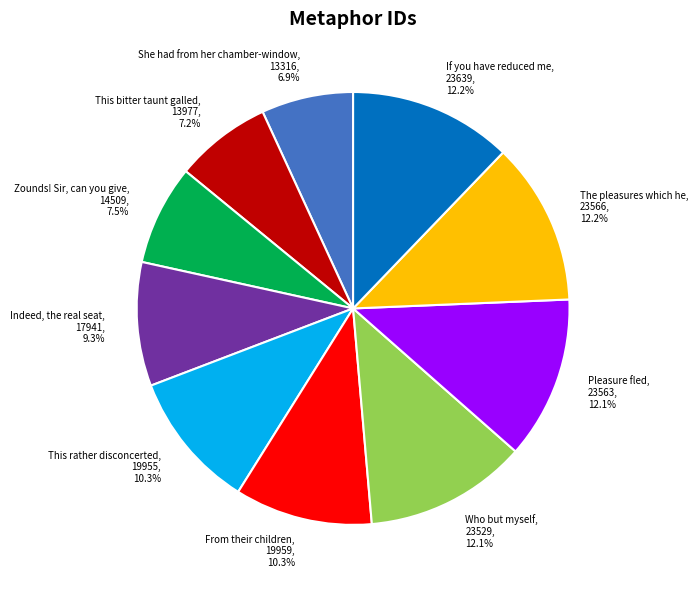

Between Zounds! Sir, can you give and Indeed, the real seat, which is larger?

Indeed, the real seat